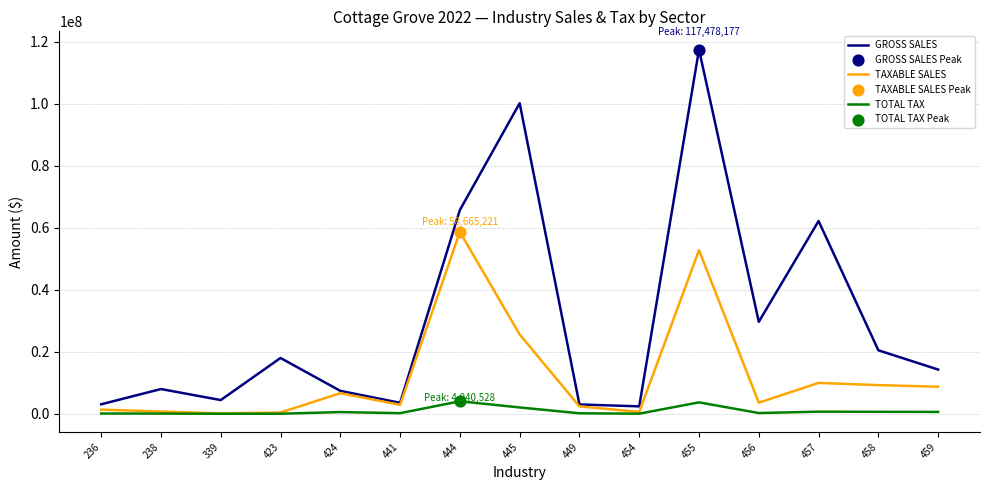

Which series has the largest range (max minus min)?

GROSS SALES